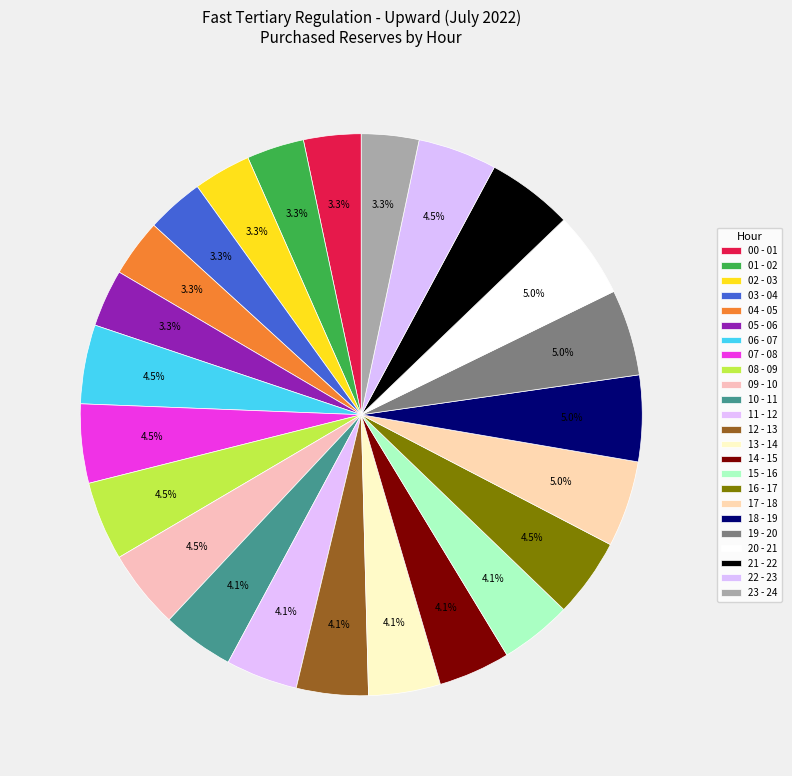

The 05 - 06 slice represents 3% of the pie. True or false?

True